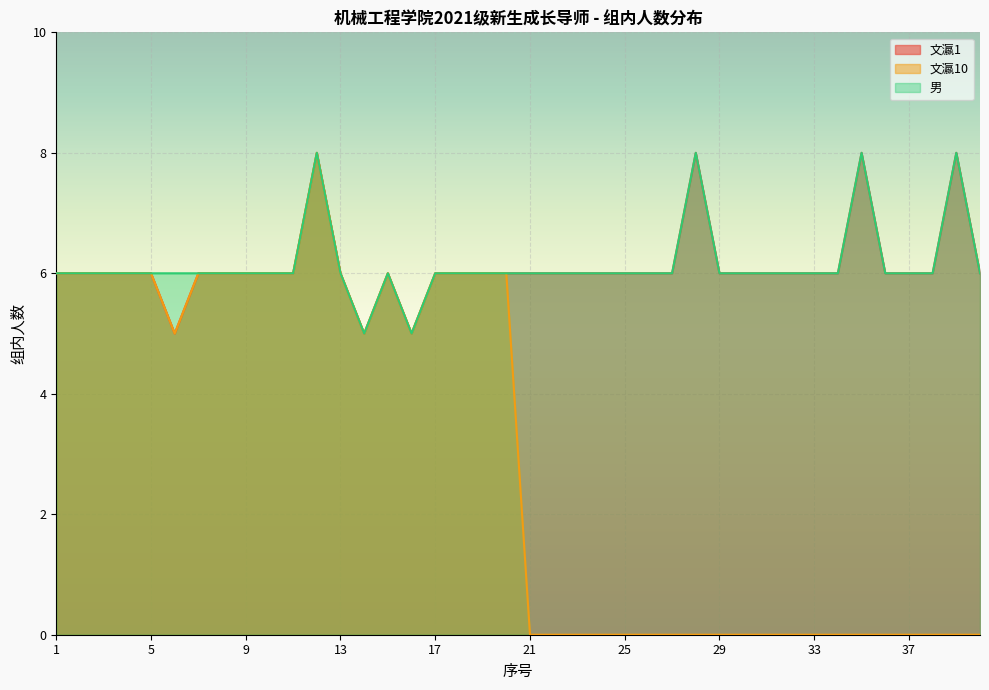

Which series has the largest range (max minus min)?

文瀛10